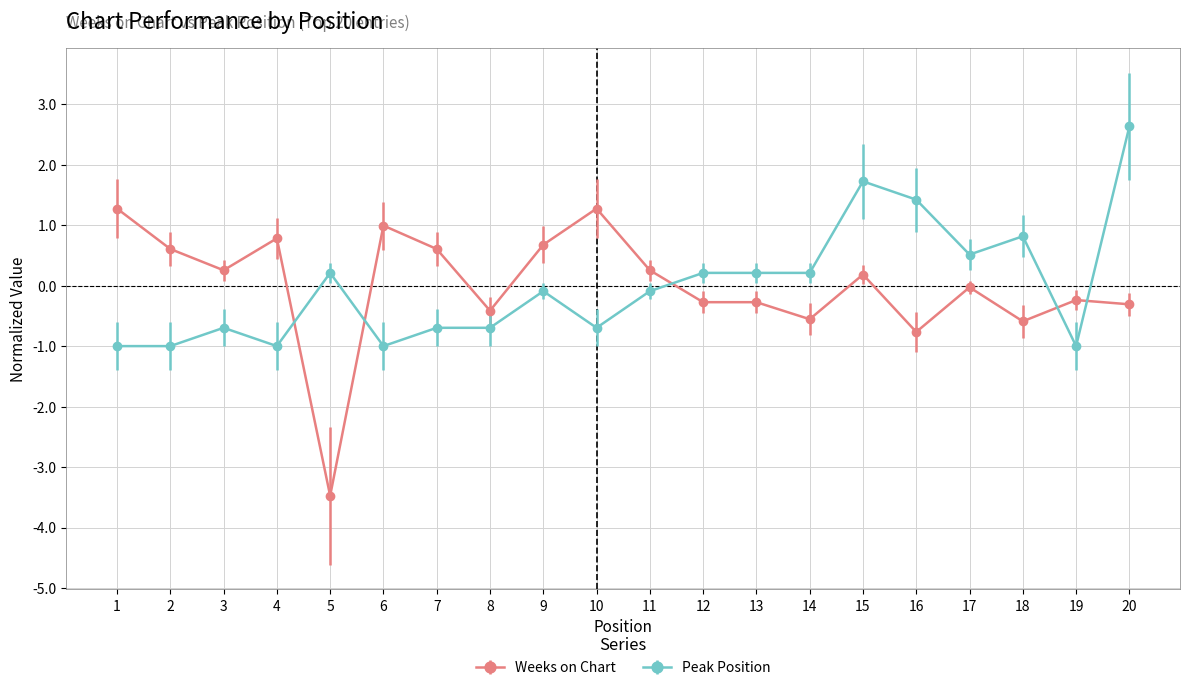

What is the difference between the second highest and minimum values in the Weeks on Chart series?

4.8